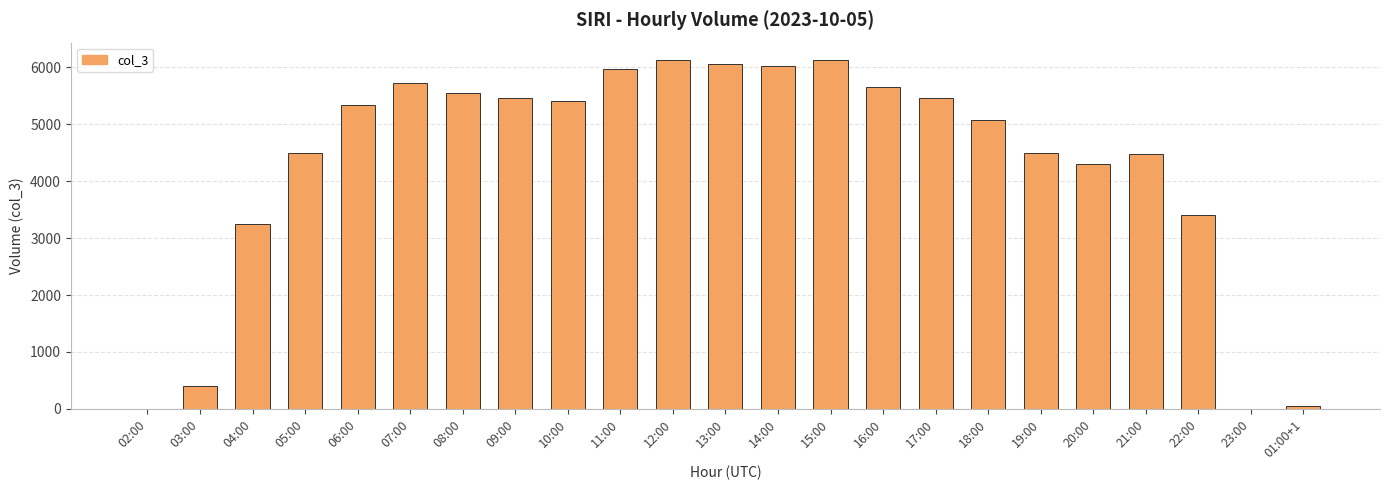

The chart shows a value of 6062 at 13:00. True or false?

True